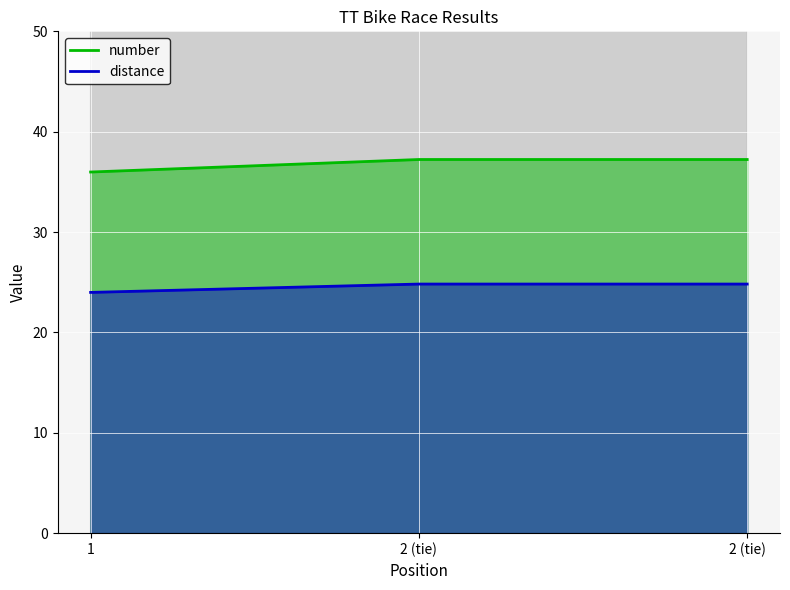

What is the total value across all series at 2 (tie)?

62.0